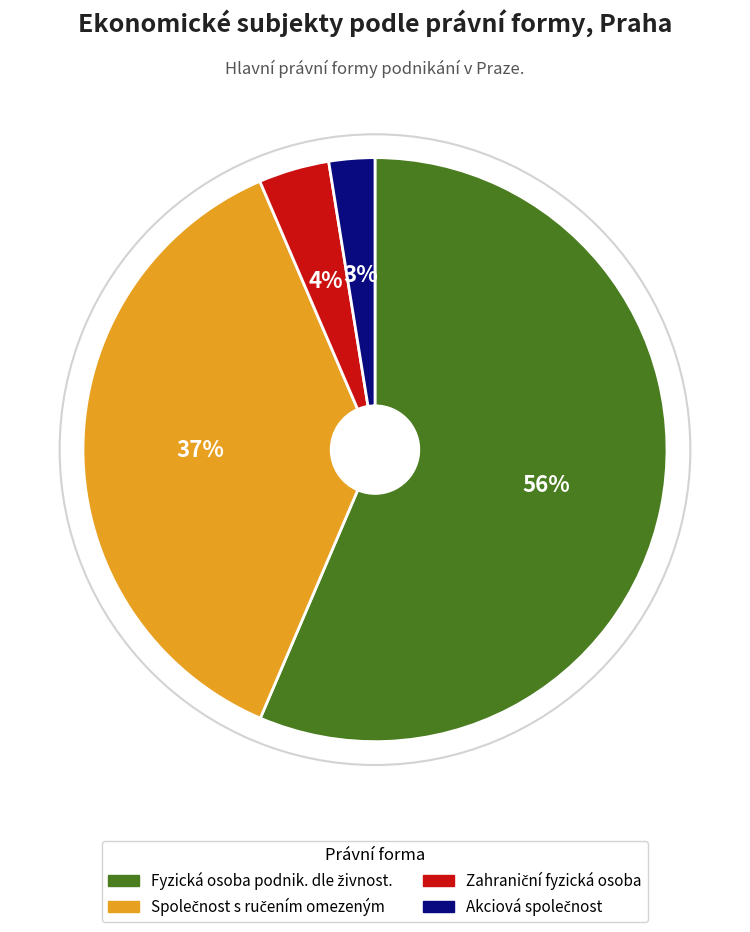

Is there a majority slice in this chart?

Yes